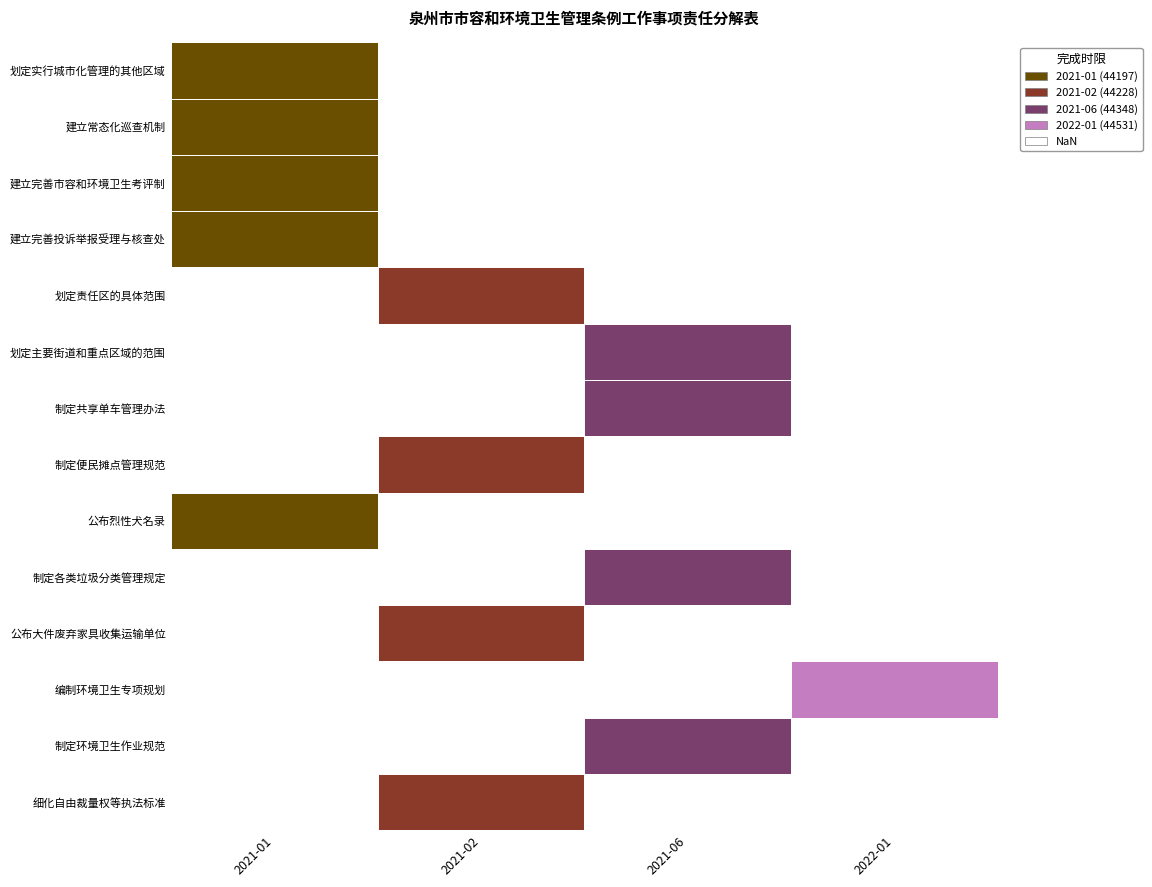

The chart shows a value of 44531 at 11. True or false?

True